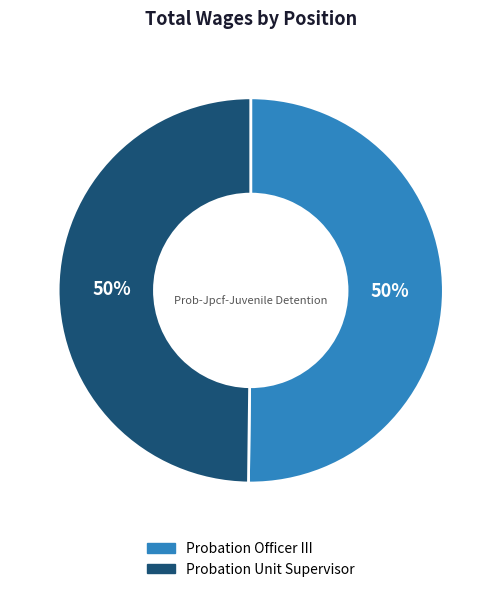

True or false: Probation Officer III accounts for 36% of the total.

False